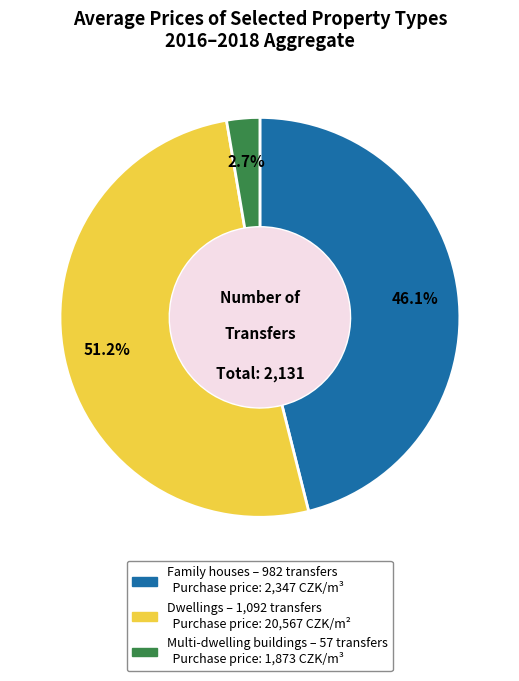

True or false: Family houses accounts for 46% of the total.

True